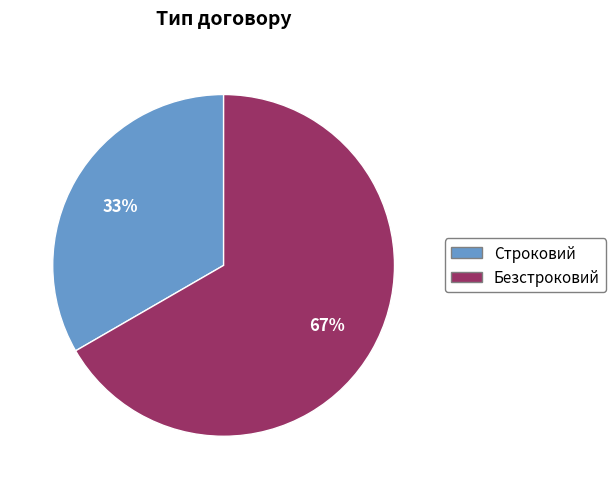

Which slice is the smallest?

Строковий